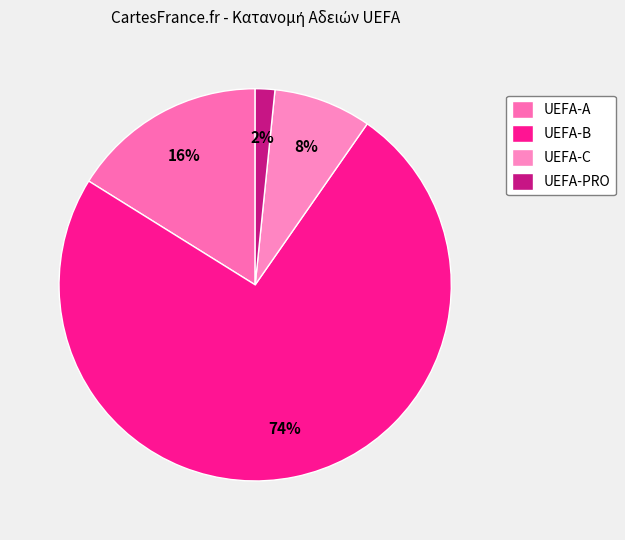

Which slice is the smallest?

UEFA-PRO